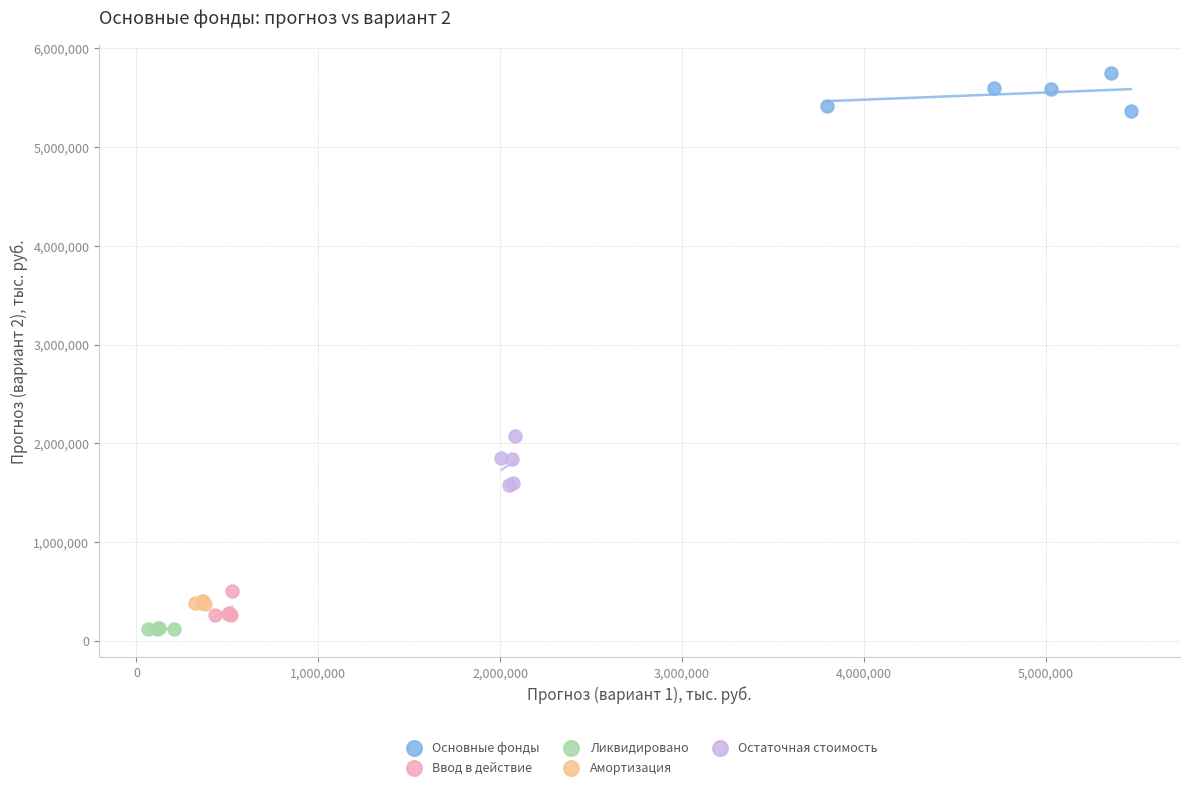

Which series reaches the maximum Y coordinate?

Основные фонды